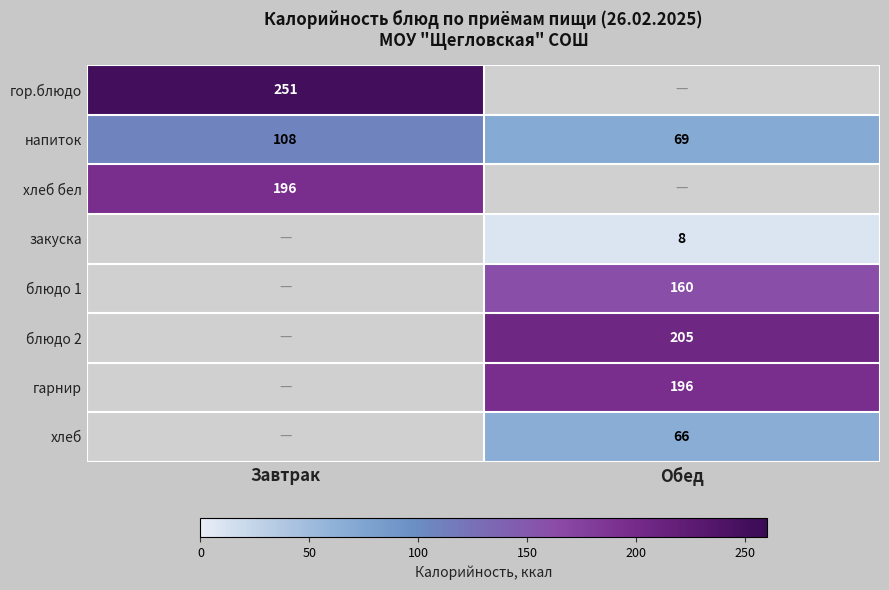

What is the minimum value for напиток?

69